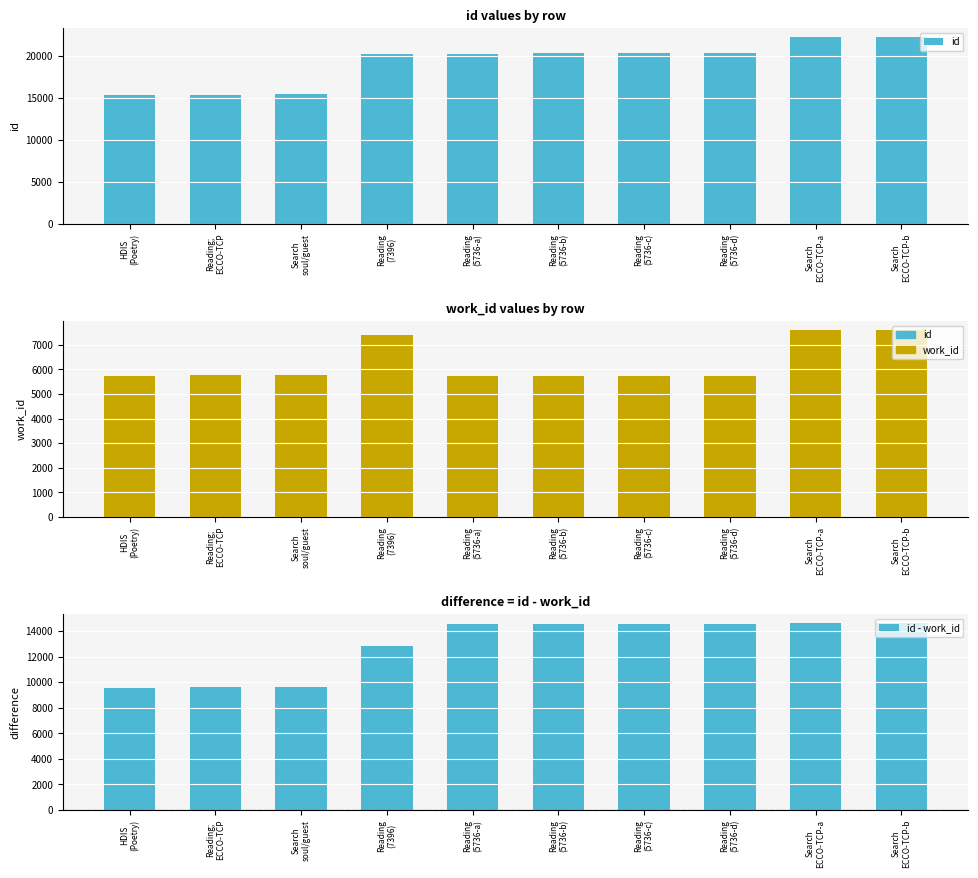

Which series changed the most between HDIS
(Poetry) and Reading
(5736-b)?

id - work_id